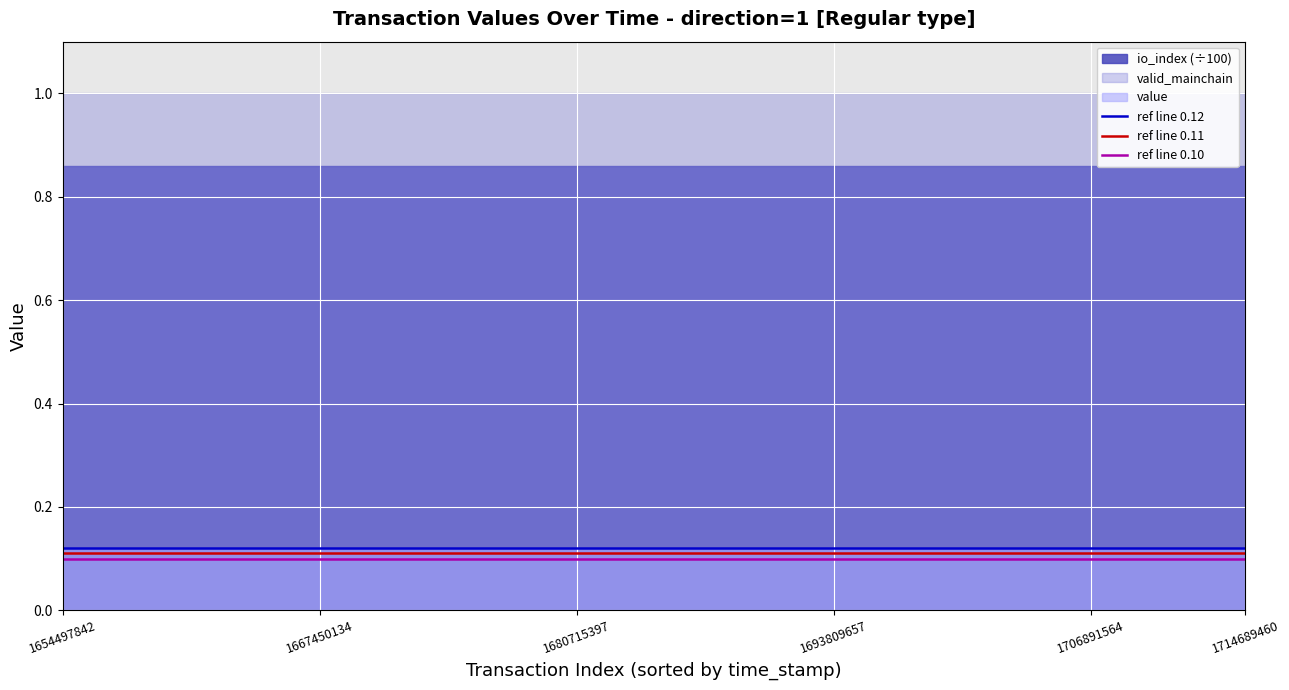

At which category does the chart reach its minimum across all series?

1654497842